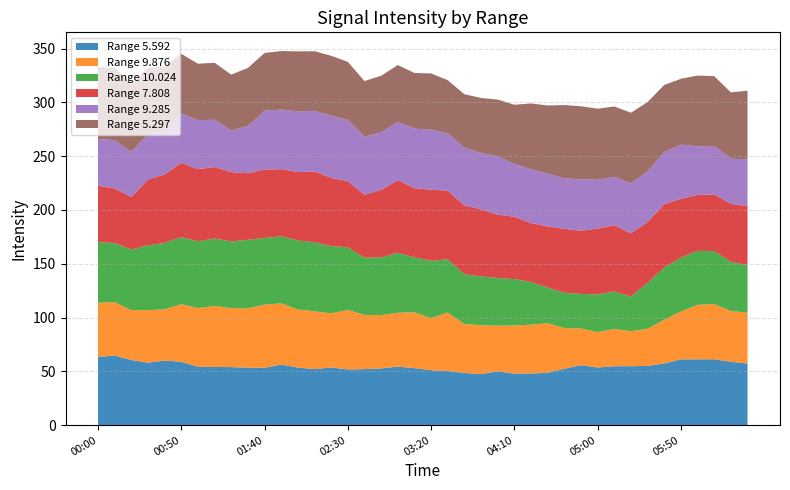

Reading left to right, transcribe all the data shown in this chart.

5.592: 63.4	64.7	60.6	58.1	60.1	58.9	54.3	54.1	54.0	53.4	53.3	56.3	53.6	52.1	53.7	51.8	52.1	52.8	54.4	53.0	51.1	50.3	48.5	47.5	50.0	47.9	48.0	48.7	52.5	55.8	53.6	54.8	54.8	55.1	57.4	61.2	61.2	61.3	58.9	57.3
9.876: 50.4	49.7	46.3	48.7	47.6	53.5	54.5	56.7	54.8	55.2	58.7	57.0	53.9	53.7	50.2	55.3	50.4	49.5	50.1	51.9	48.4	54.4	45.5	45.5	42.4	44.8	45.4	46.1	37.8	34.1	32.9	34.7	32.5	34.6	40.6	44.5	50.6	51.3	47.2	47.3
10.024: 56.5	54.9	56.3	60.3	61.7	62.3	62.1	62.7	61.9	63.7	62.0	62.2	64.2	64.2	62.6	58.2	53.2	53.6	55.7	51.1	53.3	49.5	46.3	45.2	44.4	43.1	39.7	33.1	32.8	32.1	35.0	34.8	32.3	42.6	48.5	50.0	50.2	49.2	45.8	44.0
7.808: 52.3	50.7	48.9	61.1	63.7	69.1	67.1	66.4	64.5	61.8	63.6	62.4	63.5	65.8	63.3	61.4	58.5	62.7	67.5	64.3	66.0	63.8	63.8	62.3	58.9	57.9	54.7	56.9	59.3	58.7	61.2	61.6	58.7	56.5	58.9	54.7	52.0	52.7	53.8	54.9
9.285: 43.4	44.9	41.9	42.1	40.7	46.0	45.5	43.9	38.8	43.9	54.6	55.4	56.5	56.3	57.8	57.0	54.0	53.4	54.1	55.3	55.9	53.1	53.8	52.6	54.2	49.2	50.0	49.1	47.0	47.7	45.4	44.9	46.4	47.0	48.6	50.3	45.2	45.0	42.0	43.6
5.297: 66.6	67.3	62.6	61.6	59.6	55.3	52.4	53.0	51.8	54.0	53.7	54.4	55.7	55.4	55.7	54.0	51.6	52.7	52.9	51.7	52.2	49.5	49.7	51.0	52.7	54.9	61.2	63.2	68.1	68.0	66.0	65.4	65.7	64.5	62.2	61.2	65.7	64.9	61.6	63.7